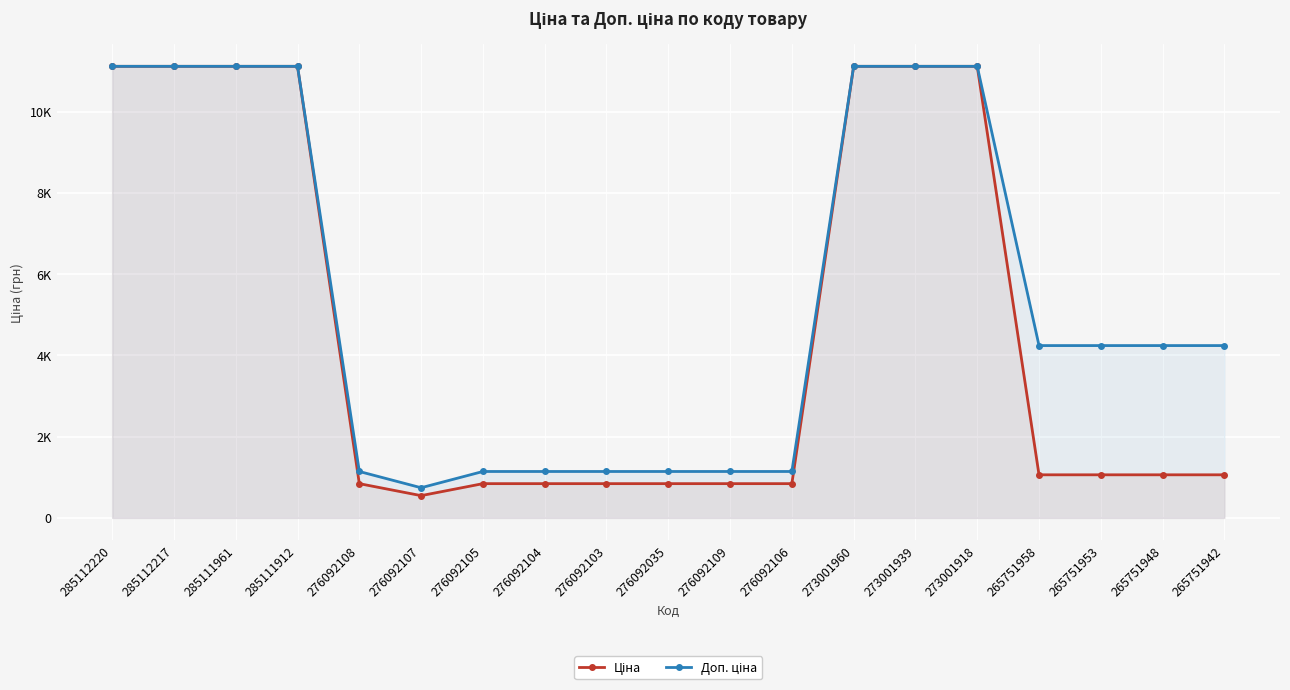

How many interior local valleys does the Доп. ціна series have?

1